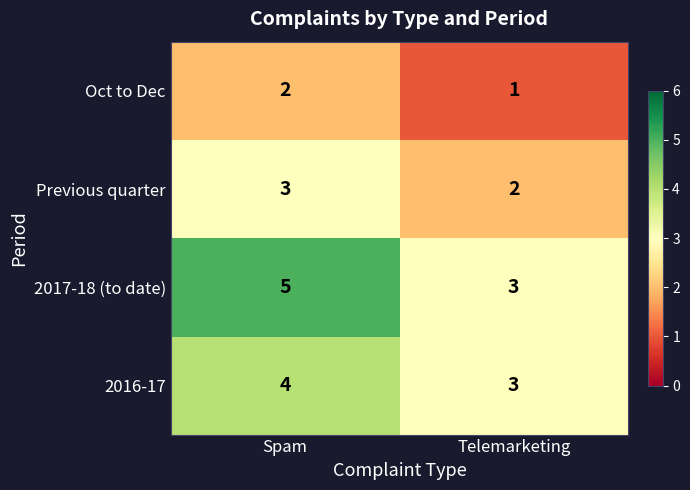

Which series has the largest range (max minus min)?

2017-18 (to date)